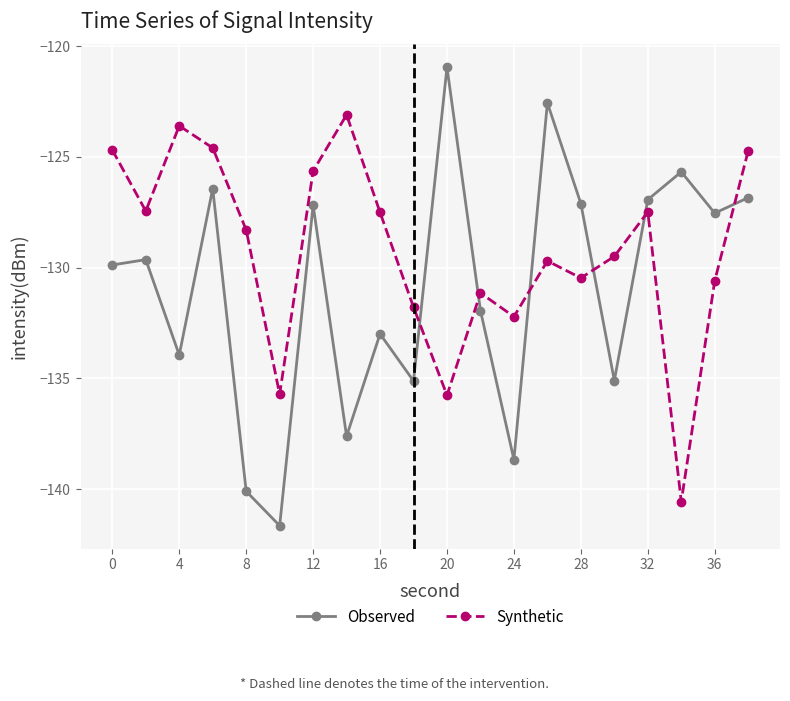

What is the value of the Synthetic point at the 1st from the left?

-124.7